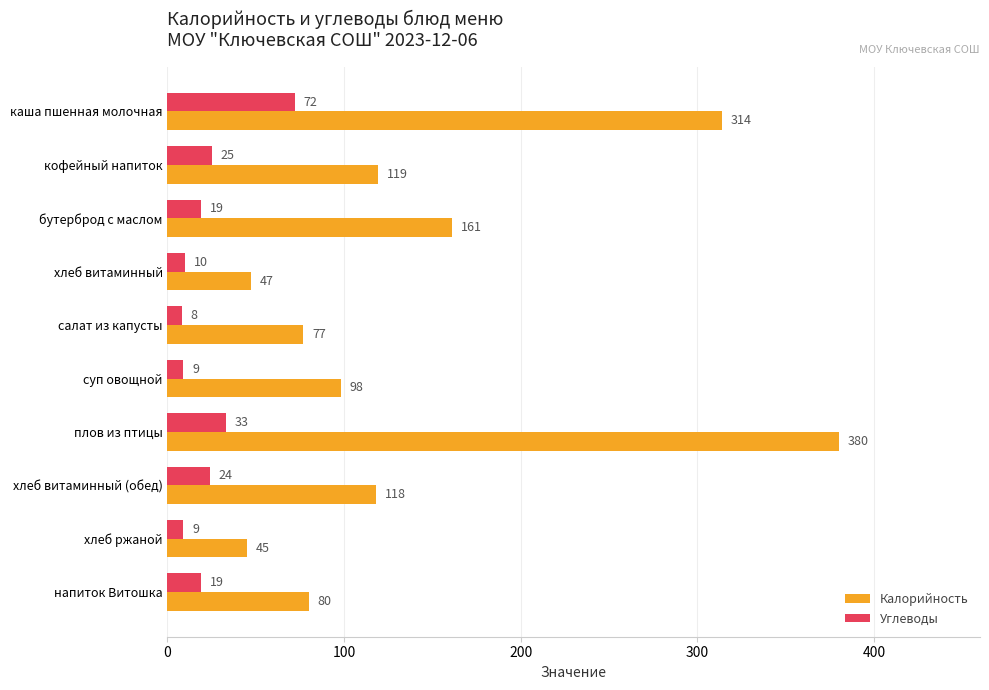

List the series in order of their overall mean, lowest first.

Углеводы, Калорийность